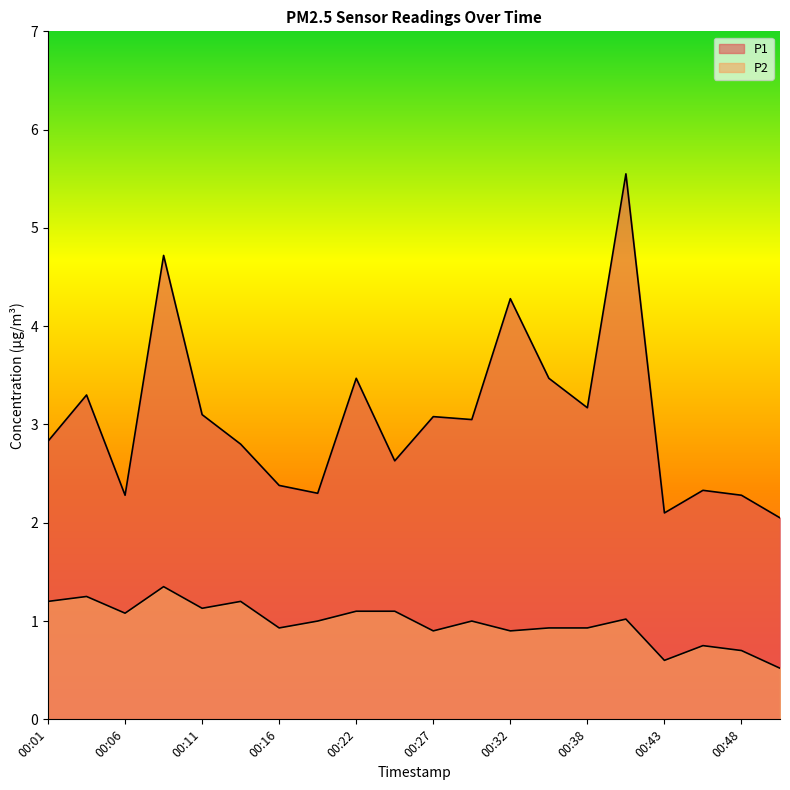

What is the difference between the maximum and minimum values in the P1 series?

3.5